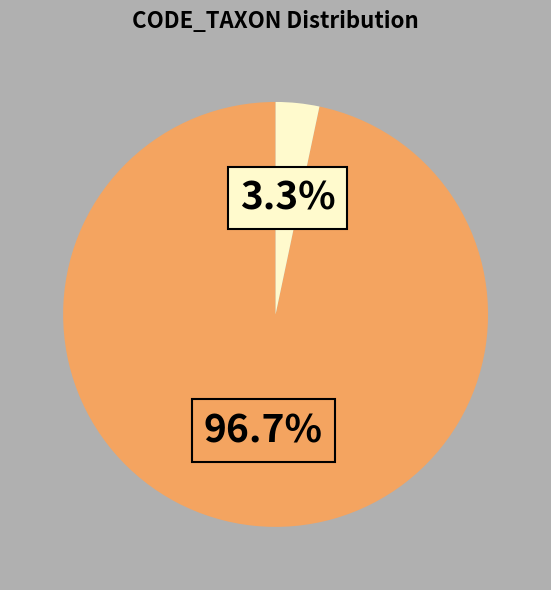

To the nearest percent, what is the average slice percentage?

50%